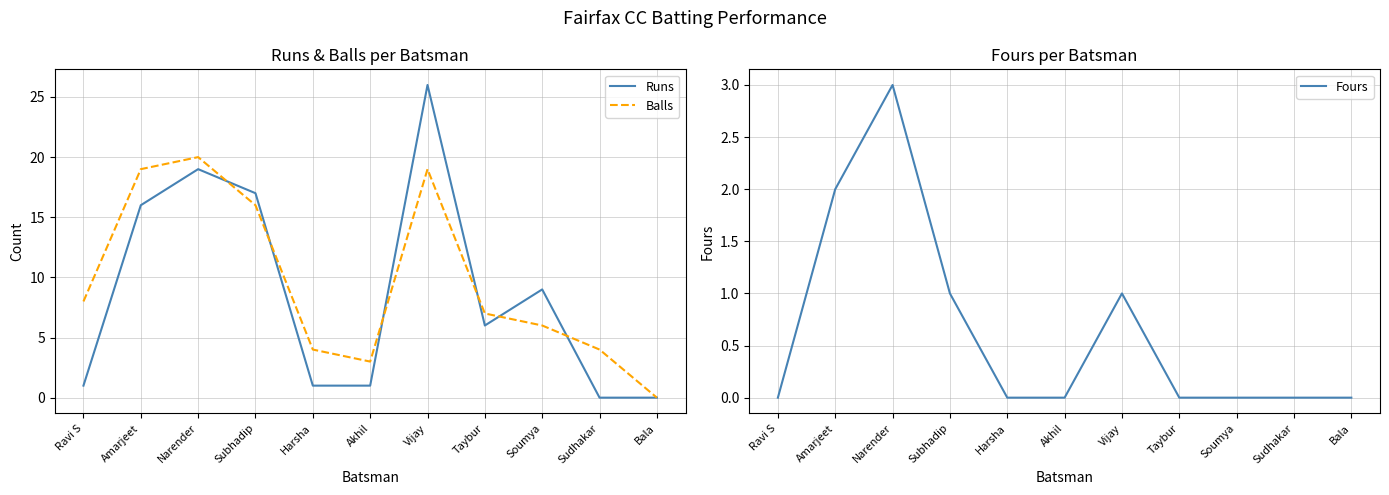

What is the label of the 7th point from the left?

Vijay